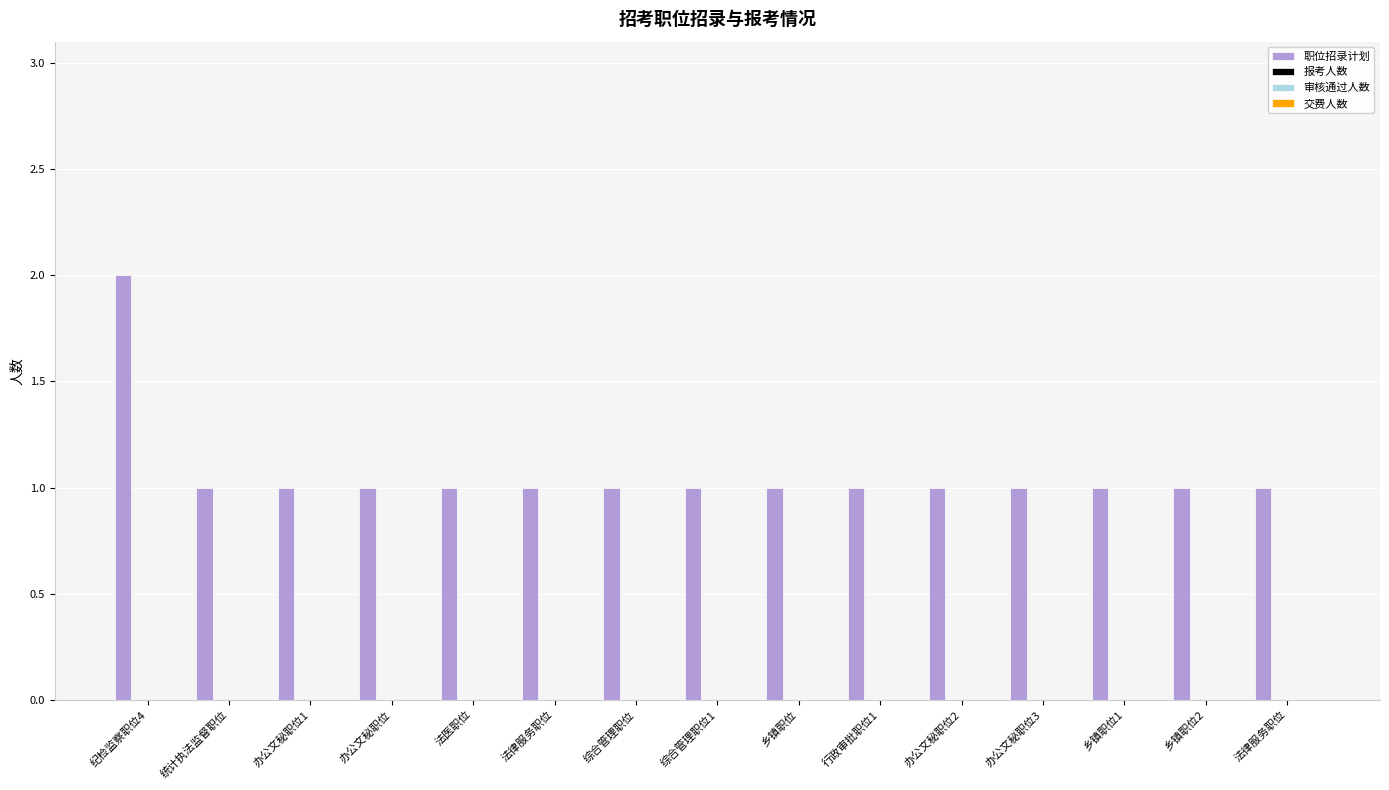

Reading right to left, transcribe all the data shown in this chart.

1	1	1	1	1	1	1	1	1	1	1	1	1	1	2